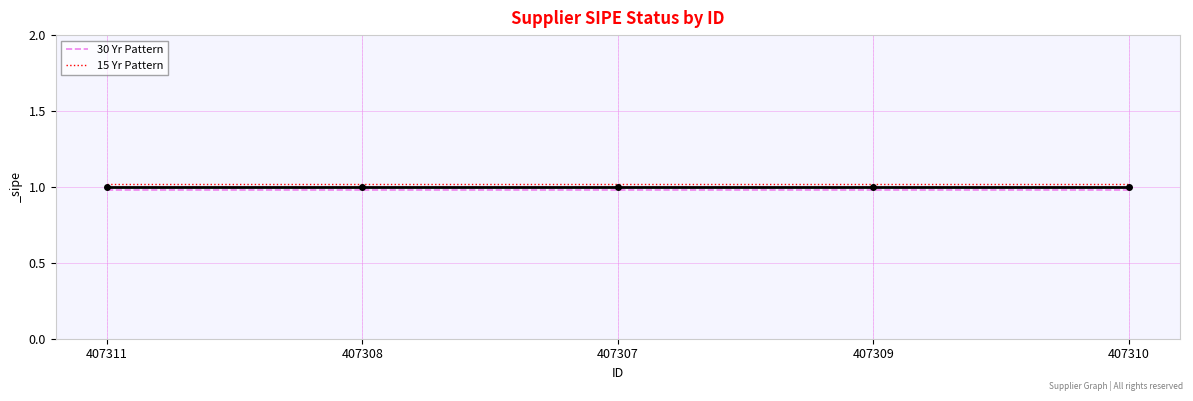

Rank the series at 407308 from highest to lowest value.

15 Yr Pattern, 30 Yr Pattern